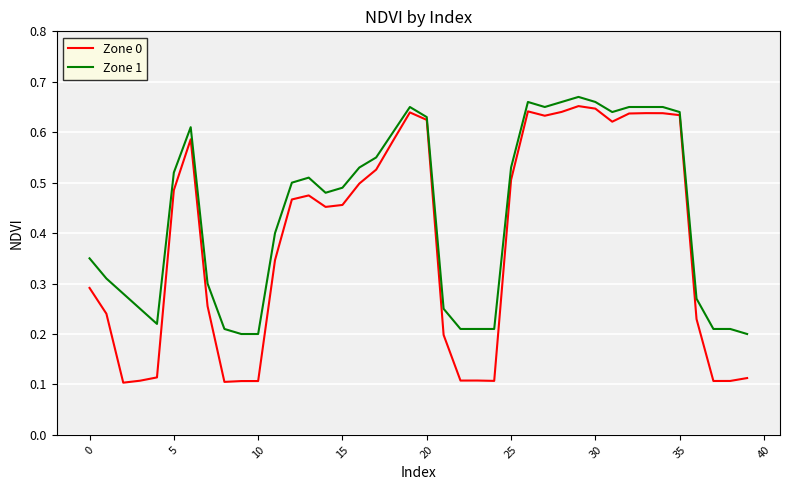

List the series in order of their overall mean, lowest first.

Zone 0, Zone 1